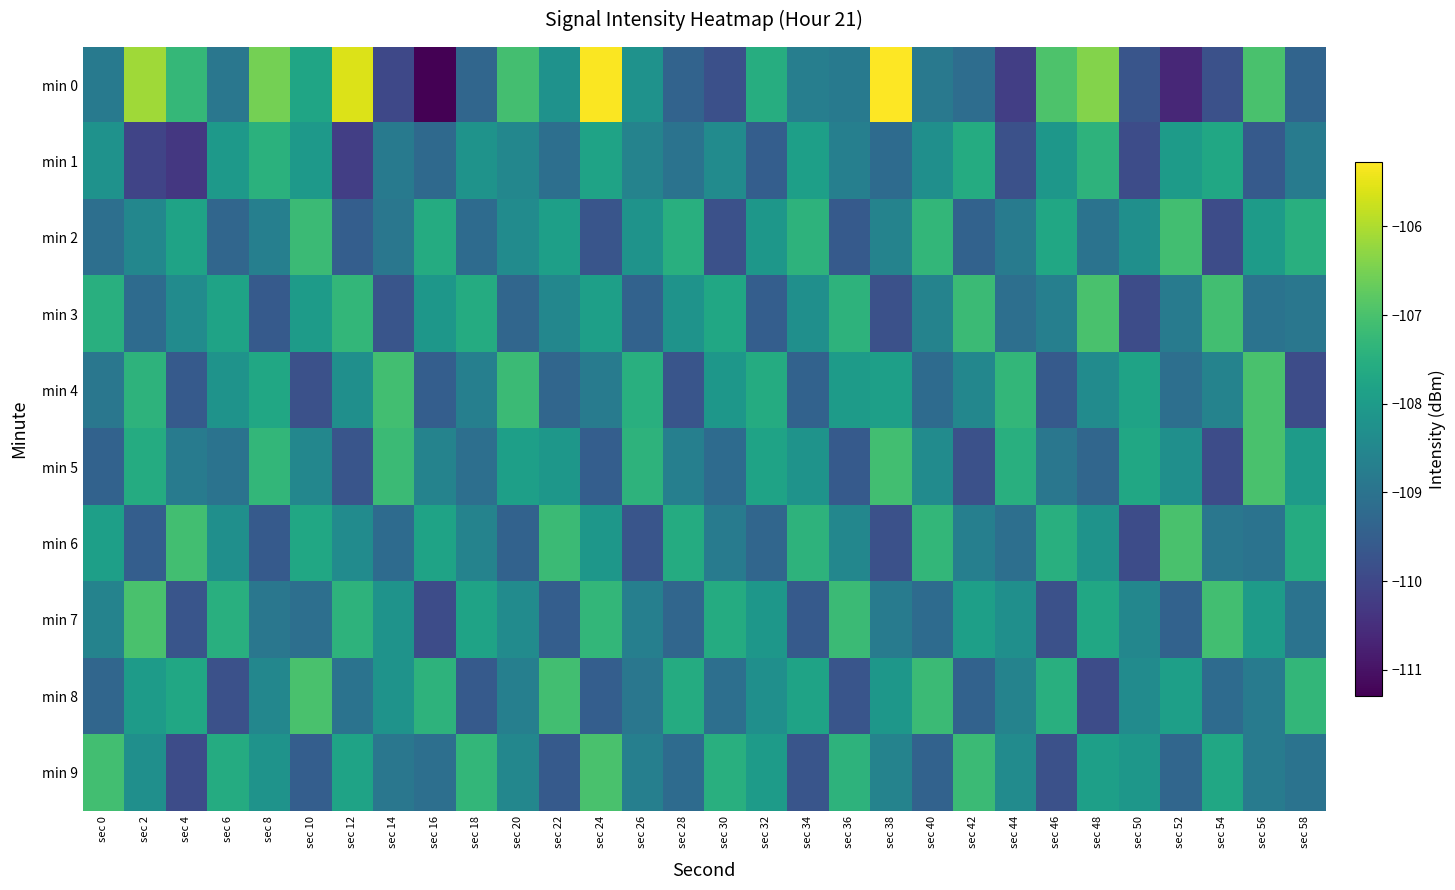

Reading left to right, what are all the values shown in this chart?

min 0: sec 0=-108.8	sec 2=-106.1	sec 4=-107.3	sec 6=-108.9	sec 8=-106.5	sec 10=-107.8	sec 12=-105.6	sec 14=-110.0	sec 16=-111.3	sec 18=-109.3	sec 20=-107.1	sec 22=-108.2	sec 24=-105.3	sec 26=-108.2	sec 28=-109.4	sec 30=-109.8	sec 32=-107.5	sec 34=-108.7	sec 36=-108.8	sec 38=-105.3	sec 40=-108.9	sec 42=-109.2	sec 44=-110.2	sec 46=-107.0	sec 48=-106.4	sec 50=-109.7	sec 52=-110.6	sec 54=-109.8	sec 56=-107.0	sec 58=-109.3
min 1: sec 0=-108.2	sec 2=-110.1	sec 4=-110.3	sec 6=-108.0	sec 8=-107.5	sec 10=-108.0	sec 12=-110.2	sec 14=-108.8	sec 16=-109.2	sec 18=-108.2	sec 20=-108.5	sec 22=-109.1	sec 24=-107.8	sec 26=-108.6	sec 28=-109.0	sec 30=-108.4	sec 32=-109.5	sec 34=-107.9	sec 36=-108.7	sec 38=-109.2	sec 40=-108.3	sec 42=-107.6	sec 44=-109.8	sec 46=-108.1	sec 48=-107.4	sec 50=-109.9	sec 52=-108.0	sec 54=-107.7	sec 56=-109.6	sec 58=-108.8
min 2: sec 0=-109.1	sec 2=-108.5	sec 4=-107.8	sec 6=-109.3	sec 8=-108.7	sec 10=-107.2	sec 12=-109.5	sec 14=-108.9	sec 16=-107.6	sec 18=-109.2	sec 20=-108.4	sec 22=-107.9	sec 24=-109.7	sec 26=-108.2	sec 28=-107.5	sec 30=-109.8	sec 32=-108.1	sec 34=-107.4	sec 36=-109.6	sec 38=-108.6	sec 40=-107.3	sec 42=-109.4	sec 44=-108.8	sec 46=-107.7	sec 48=-109.0	sec 50=-108.3	sec 52=-107.1	sec 54=-109.9	sec 56=-108.0	sec 58=-107.5
min 3: sec 0=-107.5	sec 2=-109.2	sec 4=-108.4	sec 6=-107.8	sec 8=-109.6	sec 10=-108.0	sec 12=-107.3	sec 14=-109.7	sec 16=-108.1	sec 18=-107.6	sec 20=-109.3	sec 22=-108.5	sec 24=-107.9	sec 26=-109.4	sec 28=-108.2	sec 30=-107.7	sec 32=-109.5	sec 34=-108.3	sec 36=-107.4	sec 38=-109.8	sec 40=-108.6	sec 42=-107.2	sec 44=-109.1	sec 46=-108.7	sec 48=-107.0	sec 50=-109.9	sec 52=-108.8	sec 54=-107.1	sec 56=-109.0	sec 58=-108.9
min 4: sec 0=-108.9	sec 2=-107.4	sec 4=-109.6	sec 6=-108.2	sec 8=-107.7	sec 10=-109.8	sec 12=-108.3	sec 14=-107.1	sec 16=-109.5	sec 18=-108.7	sec 20=-107.2	sec 22=-109.3	sec 24=-108.8	sec 26=-107.5	sec 28=-109.7	sec 30=-108.1	sec 32=-107.6	sec 34=-109.4	sec 36=-108.0	sec 38=-107.9	sec 40=-109.2	sec 42=-108.5	sec 44=-107.3	sec 46=-109.6	sec 48=-108.4	sec 50=-107.8	sec 52=-109.1	sec 54=-108.6	sec 56=-107.0	sec 58=-109.9
min 5: sec 0=-109.4	sec 2=-107.6	sec 4=-108.8	sec 6=-109.0	sec 8=-107.3	sec 10=-108.5	sec 12=-109.7	sec 14=-107.2	sec 16=-108.6	sec 18=-109.1	sec 20=-107.9	sec 22=-108.1	sec 24=-109.5	sec 26=-107.4	sec 28=-108.7	sec 30=-109.2	sec 32=-107.8	sec 34=-108.2	sec 36=-109.6	sec 38=-107.1	sec 40=-108.4	sec 42=-109.8	sec 44=-107.5	sec 46=-108.9	sec 48=-109.3	sec 50=-107.7	sec 52=-108.3	sec 54=-109.9	sec 56=-107.0	sec 58=-108.0
min 6: sec 0=-107.9	sec 2=-109.5	sec 4=-107.1	sec 6=-108.3	sec 8=-109.6	sec 10=-107.7	sec 12=-108.4	sec 14=-109.2	sec 16=-107.8	sec 18=-108.6	sec 20=-109.4	sec 22=-107.2	sec 24=-108.1	sec 26=-109.7	sec 28=-107.6	sec 30=-108.8	sec 32=-109.3	sec 34=-107.4	sec 36=-108.5	sec 38=-109.8	sec 40=-107.3	sec 42=-108.7	sec 44=-109.1	sec 46=-107.5	sec 48=-108.2	sec 50=-109.9	sec 52=-107.0	sec 54=-108.9	sec 56=-109.0	sec 58=-107.6
min 7: sec 0=-108.6	sec 2=-107.0	sec 4=-109.7	sec 6=-107.5	sec 8=-108.9	sec 10=-109.1	sec 12=-107.4	sec 14=-108.2	sec 16=-109.9	sec 18=-107.8	sec 20=-108.4	sec 22=-109.5	sec 24=-107.3	sec 26=-108.7	sec 28=-109.3	sec 30=-107.6	sec 32=-108.1	sec 34=-109.6	sec 36=-107.2	sec 38=-108.8	sec 40=-109.2	sec 42=-107.9	sec 44=-108.3	sec 46=-109.8	sec 48=-107.7	sec 50=-108.5	sec 52=-109.4	sec 54=-107.1	sec 56=-108.0	sec 58=-109.0
min 8: sec 0=-109.3	sec 2=-108.0	sec 4=-107.7	sec 6=-109.8	sec 8=-108.5	sec 10=-107.0	sec 12=-109.0	sec 14=-108.2	sec 16=-107.4	sec 18=-109.6	sec 20=-108.7	sec 22=-107.1	sec 24=-109.5	sec 26=-108.9	sec 28=-107.6	sec 30=-109.1	sec 32=-108.3	sec 34=-107.8	sec 36=-109.7	sec 38=-108.1	sec 40=-107.2	sec 42=-109.4	sec 44=-108.6	sec 46=-107.5	sec 48=-109.9	sec 50=-108.4	sec 52=-107.9	sec 54=-109.2	sec 56=-108.8	sec 58=-107.3
min 9: sec 0=-107.1	sec 2=-108.3	sec 4=-109.9	sec 6=-107.6	sec 8=-108.2	sec 10=-109.5	sec 12=-107.8	sec 14=-108.9	sec 16=-109.1	sec 18=-107.3	sec 20=-108.5	sec 22=-109.6	sec 24=-107.0	sec 26=-108.7	sec 28=-109.2	sec 30=-107.5	sec 32=-108.0	sec 34=-109.7	sec 36=-107.4	sec 38=-108.6	sec 40=-109.4	sec 42=-107.2	sec 44=-108.4	sec 46=-109.8	sec 48=-107.9	sec 50=-108.1	sec 52=-109.3	sec 54=-107.7	sec 56=-108.8	sec 58=-109.0